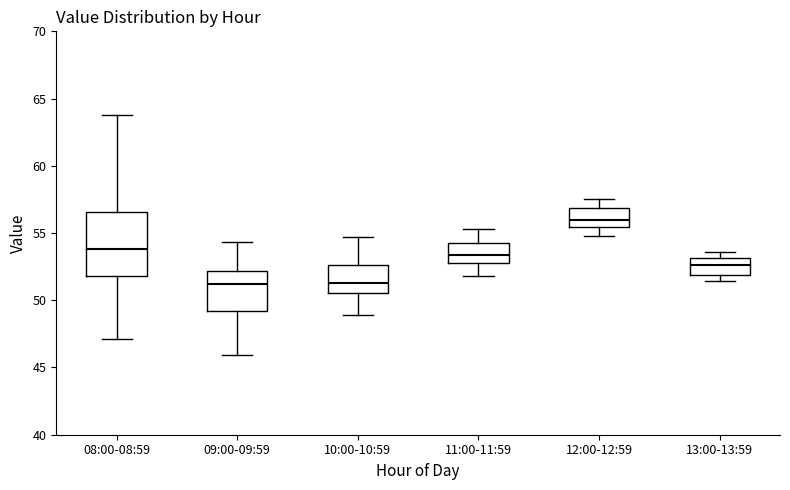

Comparing the boxes themselves (not the whiskers), which one is the tallest?

08:00-08:59